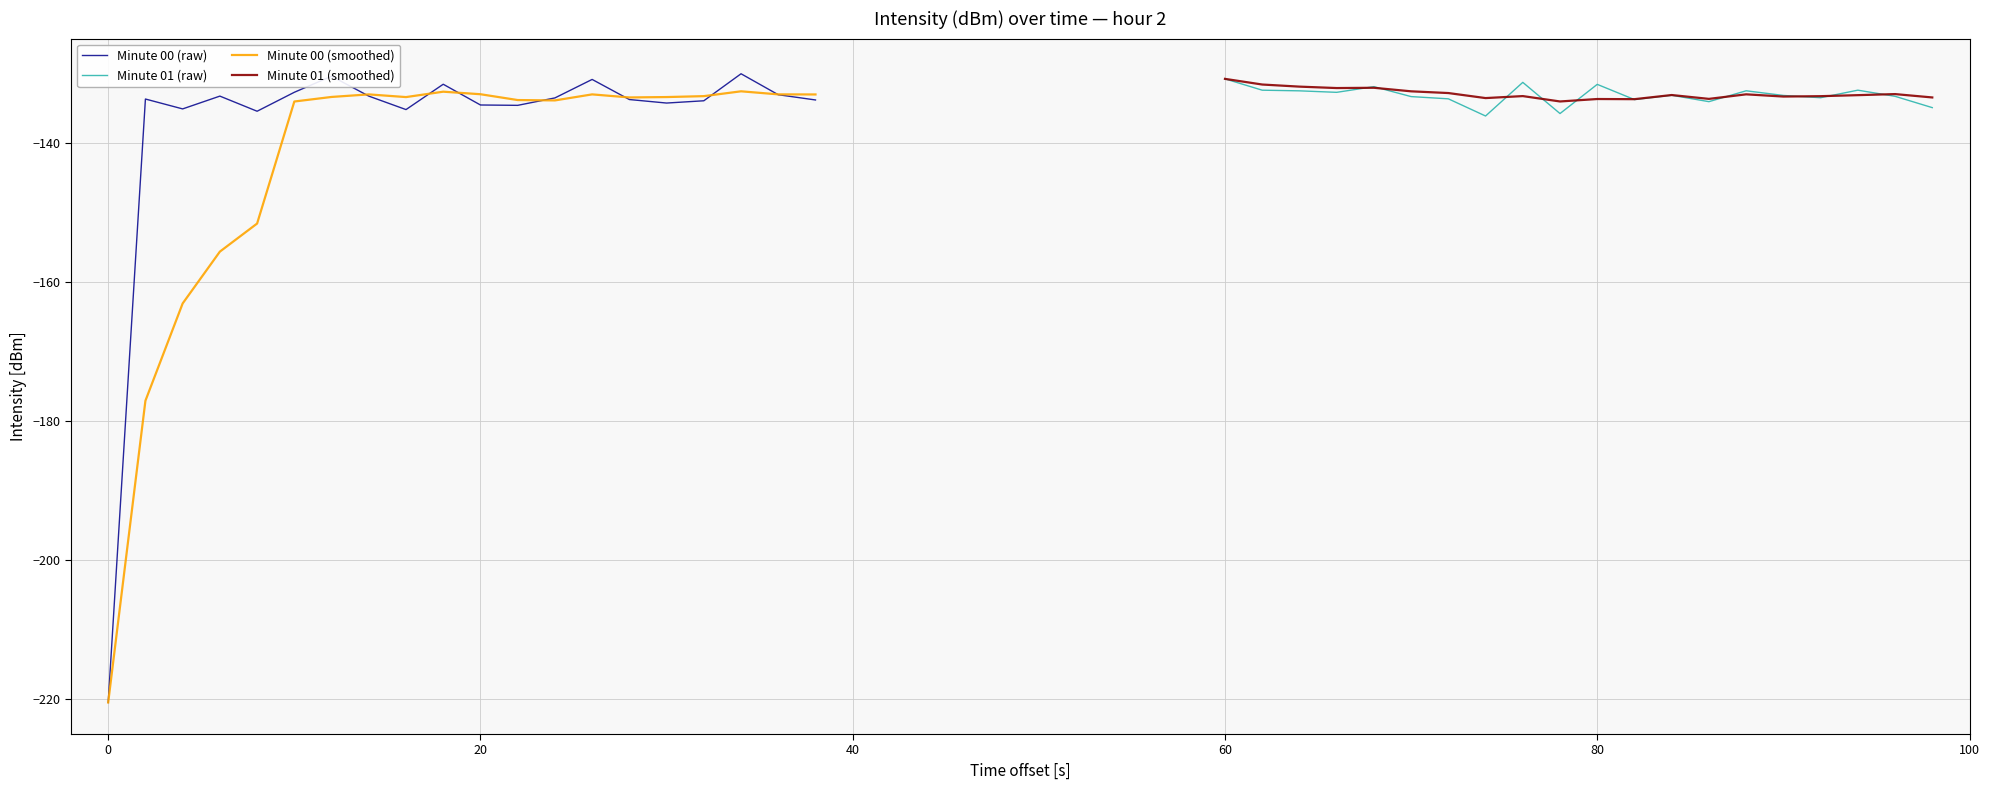

What is the minimum value for Minute 01 (smoothed)?

-134.0